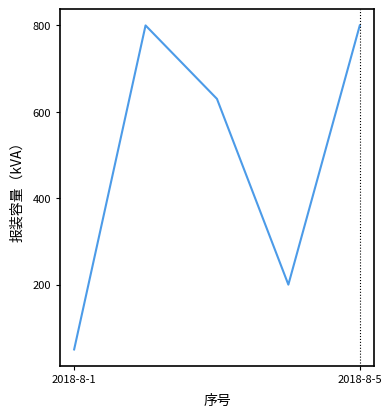

How many distinct data groups are displayed?

1